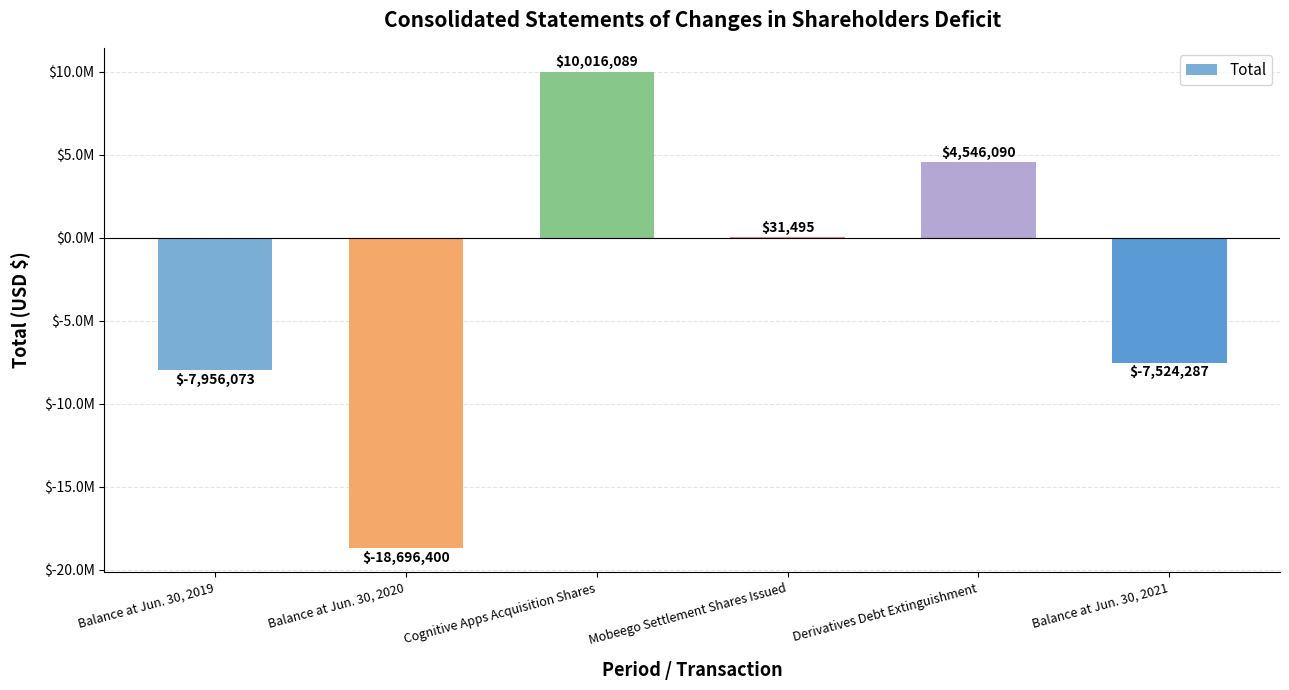

What is the value of the 2nd bar from the left?

-18696400